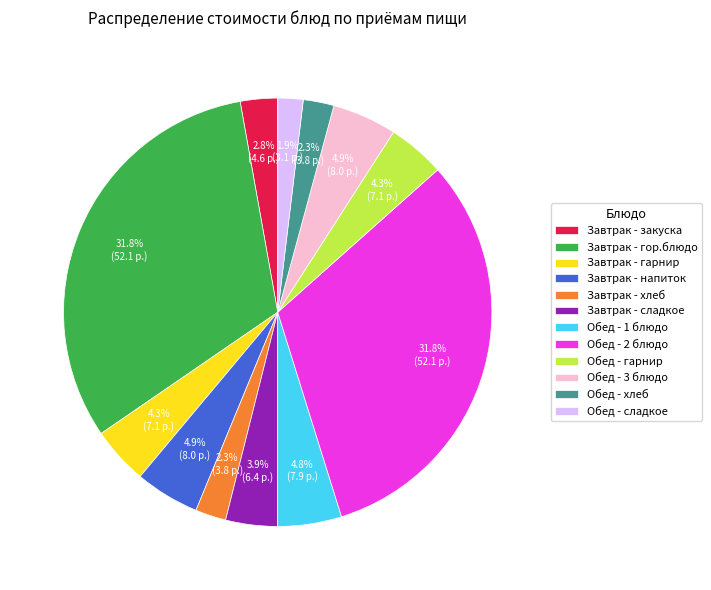

Between Обед - гарнир and Завтрак - хлеб, which is larger?

Обед - гарнир